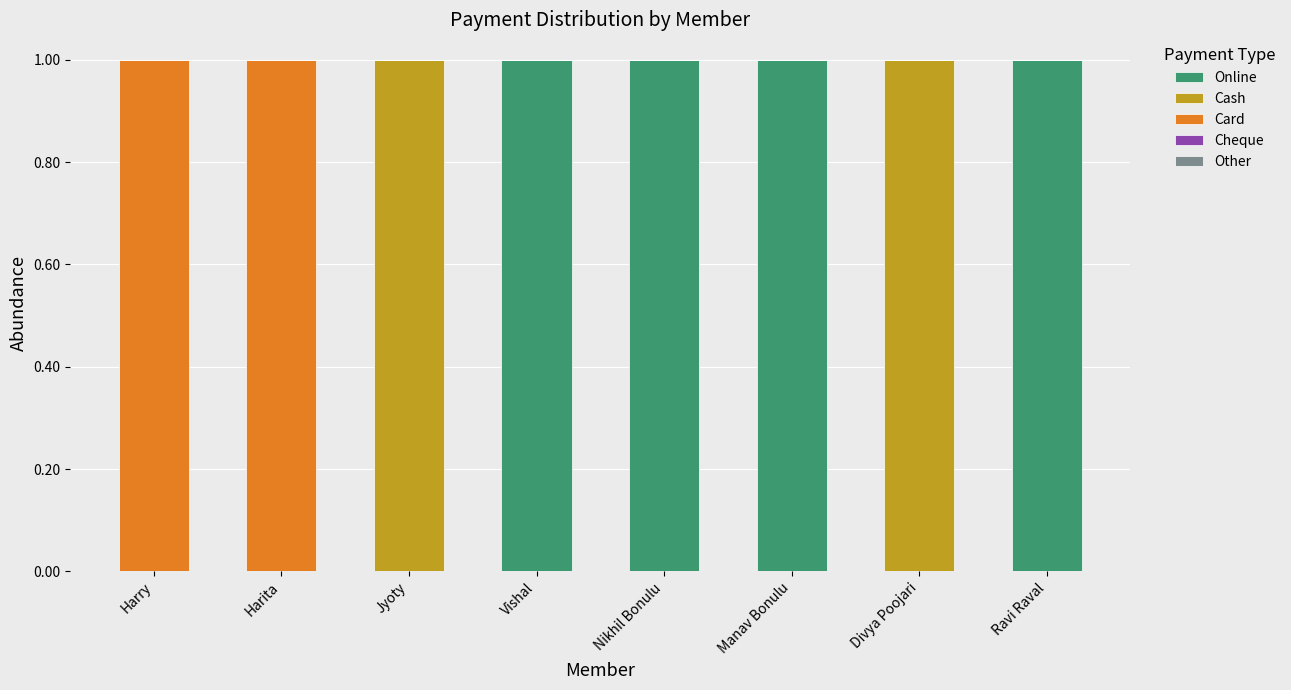

True or false: Online has a value of 0 at Vishal.

False